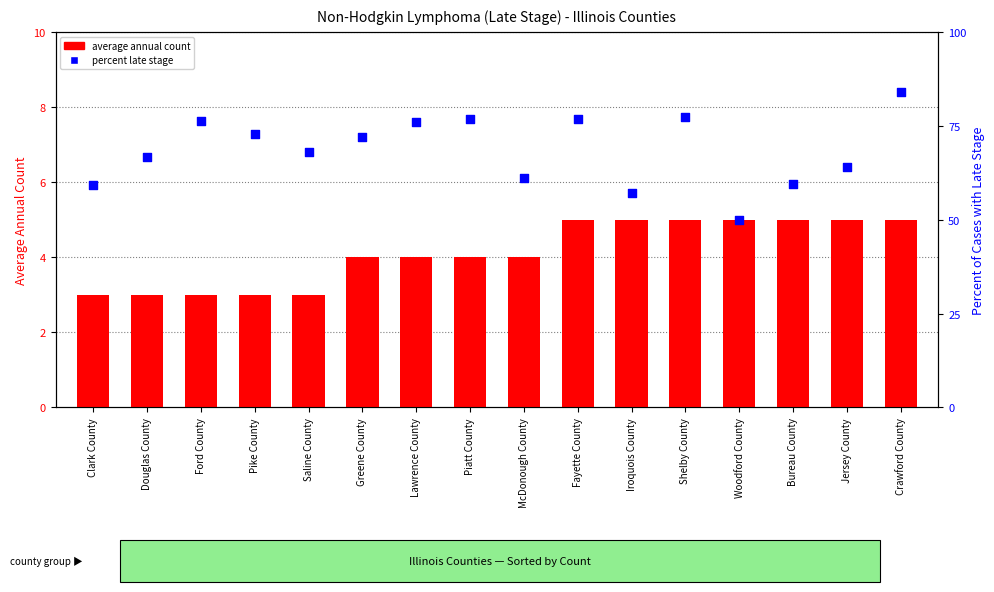

What are all the series names shown in the legend?

average annual count, percent late stage